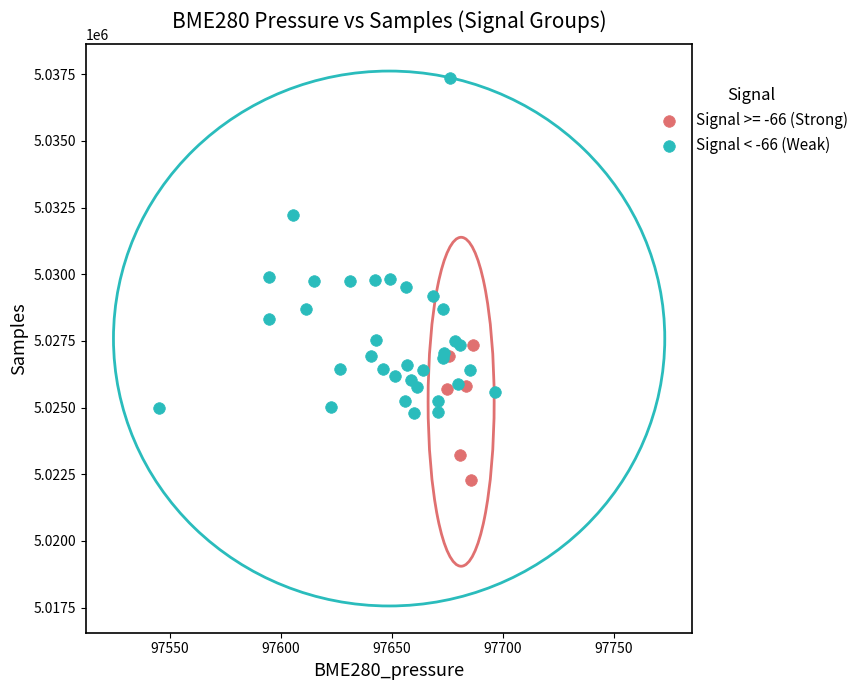

Which series has the widest spread of Y values?

Signal < -66 (Weak)